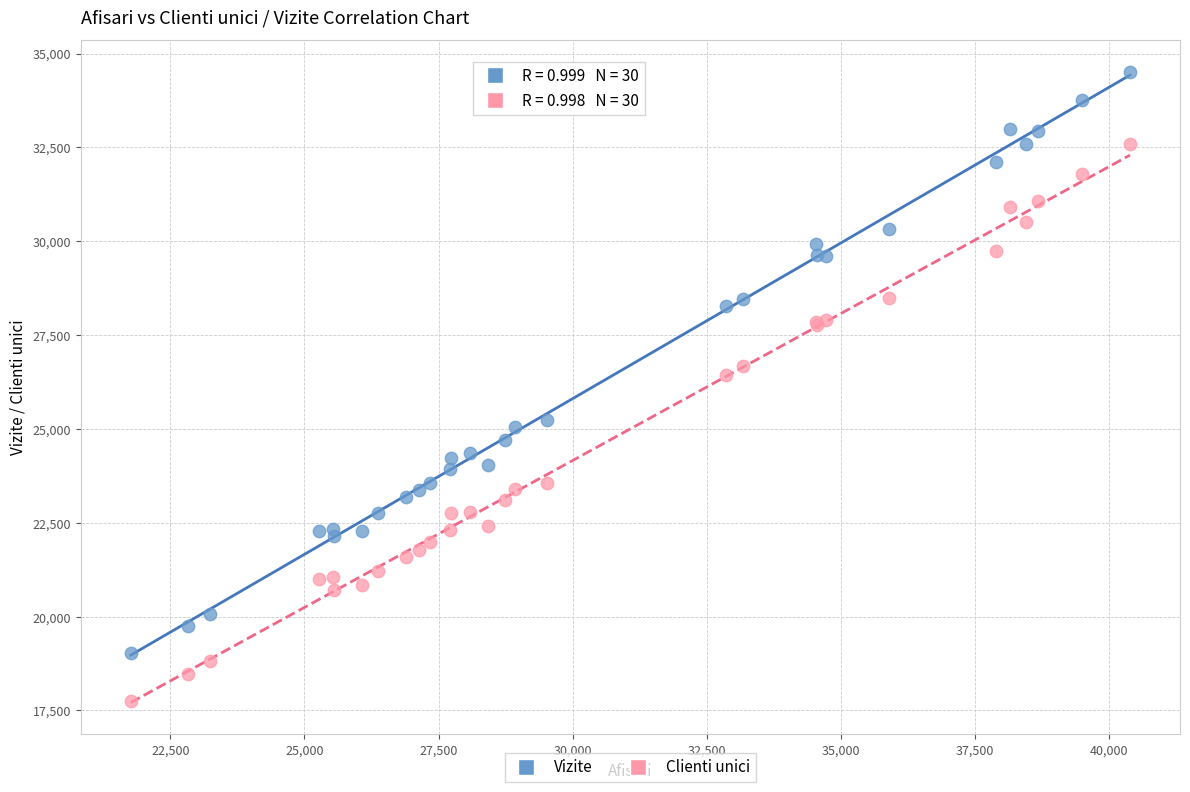

What are all the series names shown in the legend?

Vizite, Clienti unici